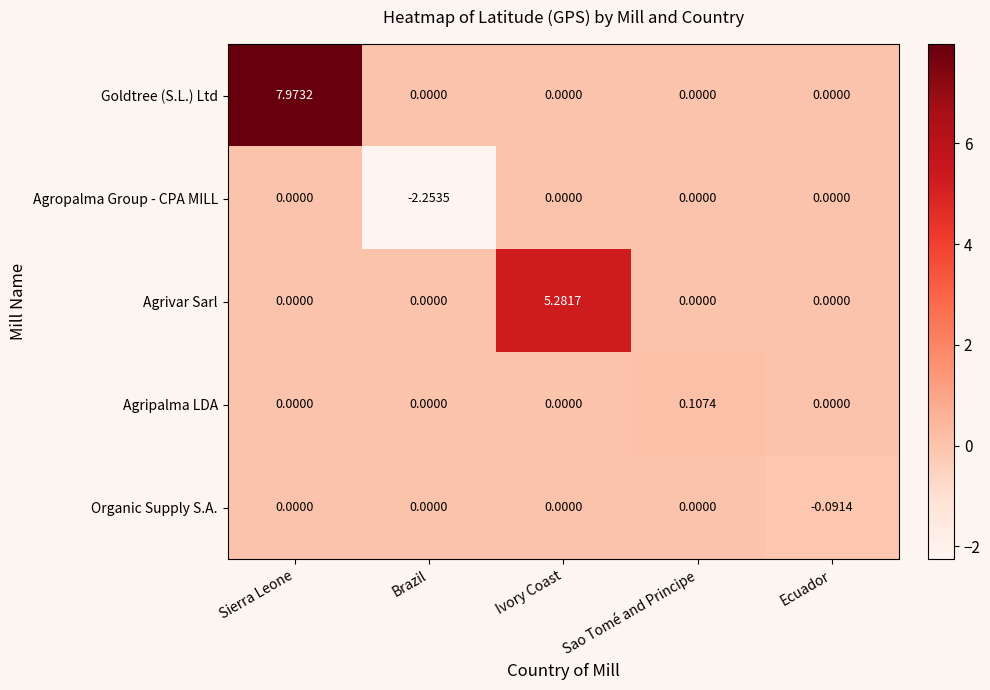

At which category does the chart reach its minimum across all series?

Brazil